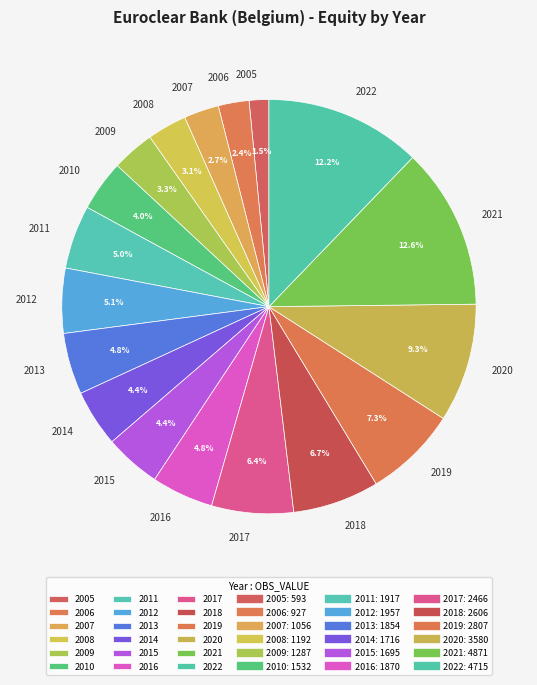

What percentage is the 2011 slice, to the nearest percent?

5%